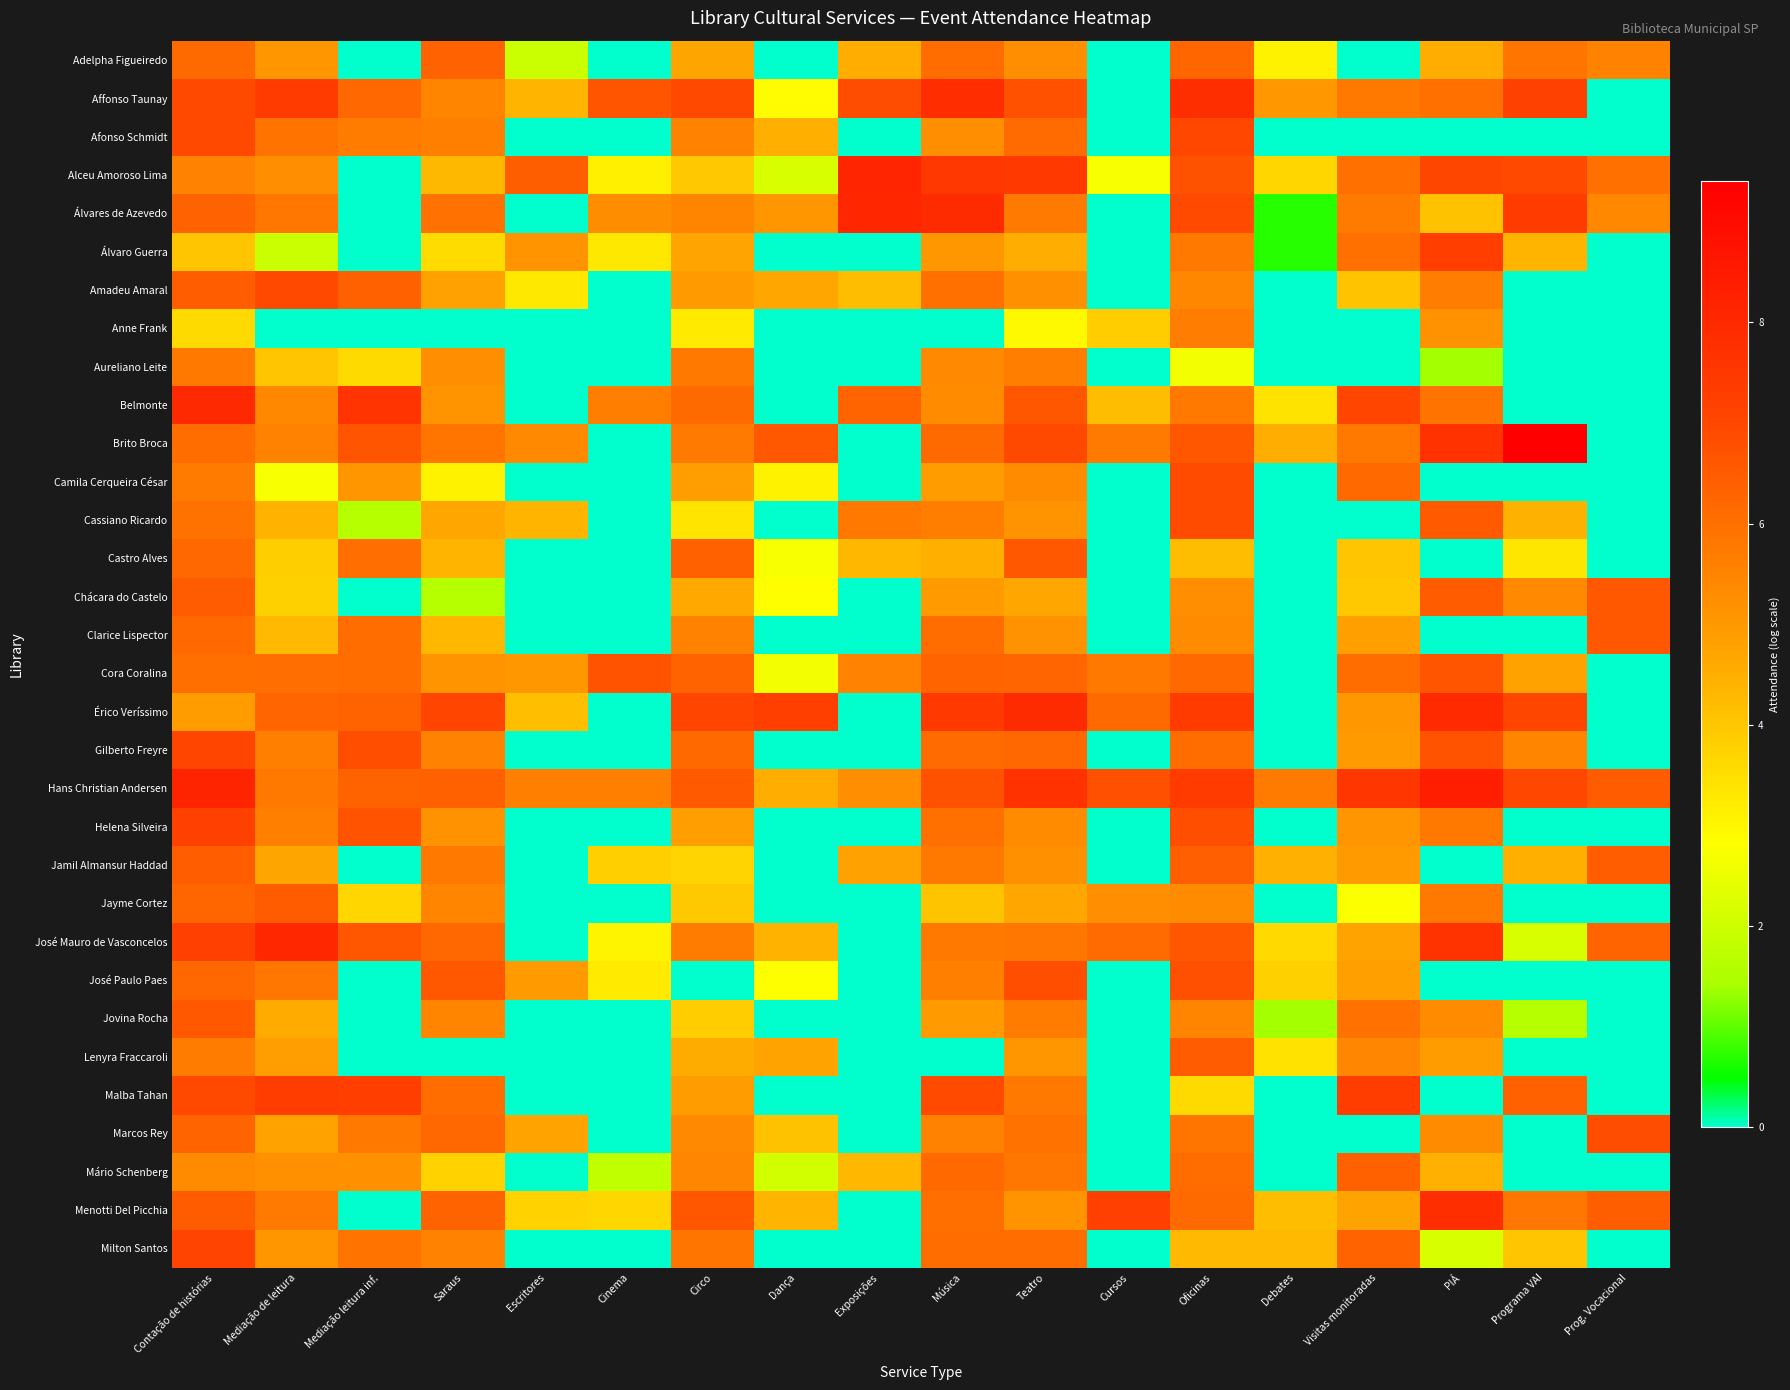

Count the number of categories in the chart.

18